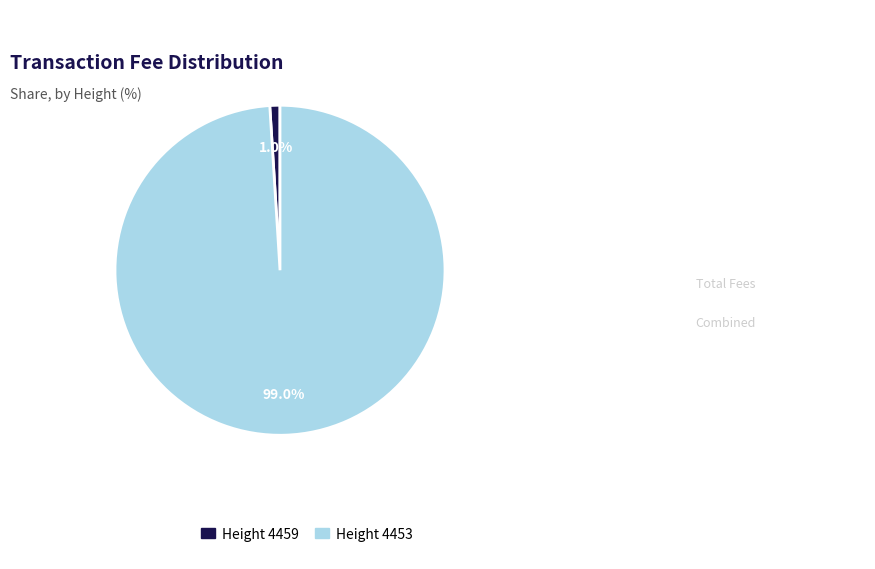

How much of the chart is everything except Height 4453?

1.0%